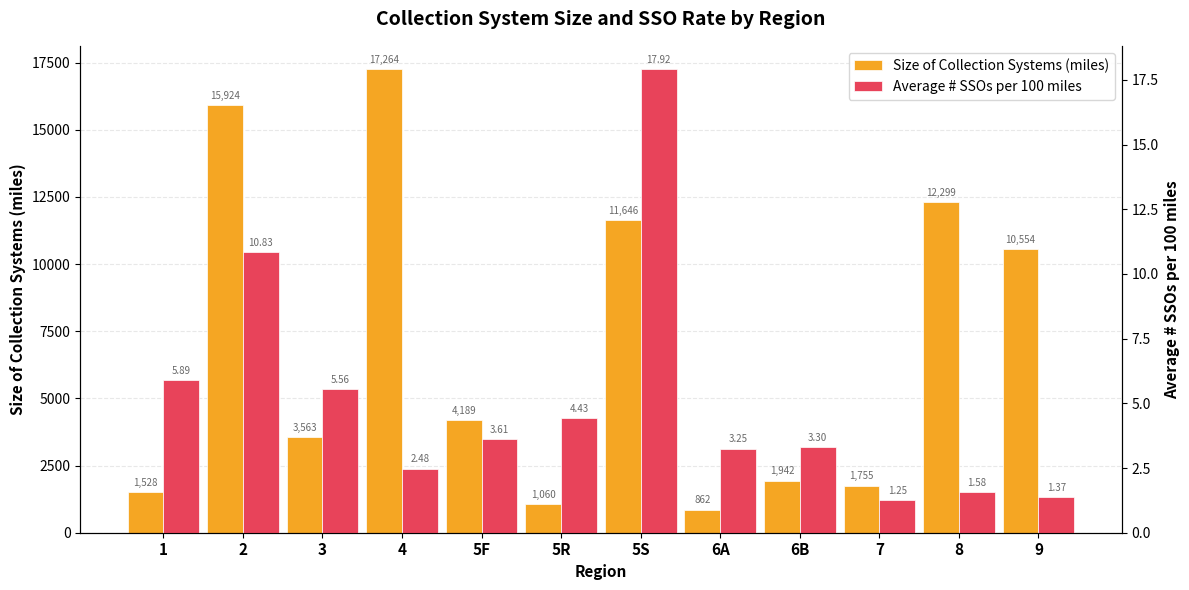

What position from the right is 5R?

7